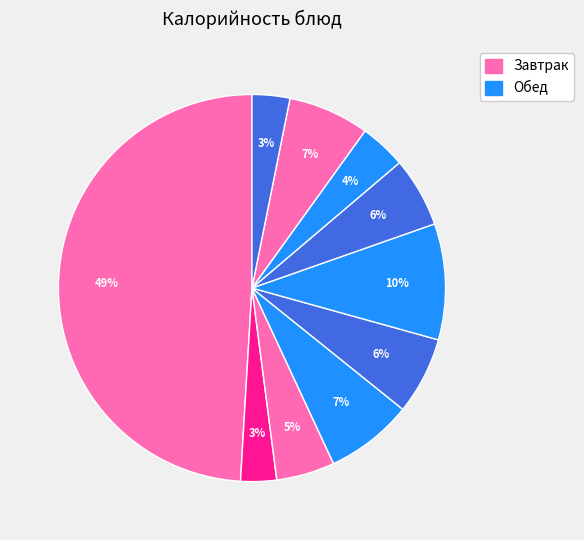

Rank the categories by value from lowest to highest.

Чай с сахаром, Чай с лимоном, Хлеб ржано-пшеничный, Салат из моркови, Хлеб пшеничный, Птица в соусе с томатом, Сок фруктовый, Суп картофельный с бобовыми, Макаронные изделия отварные, Печенье